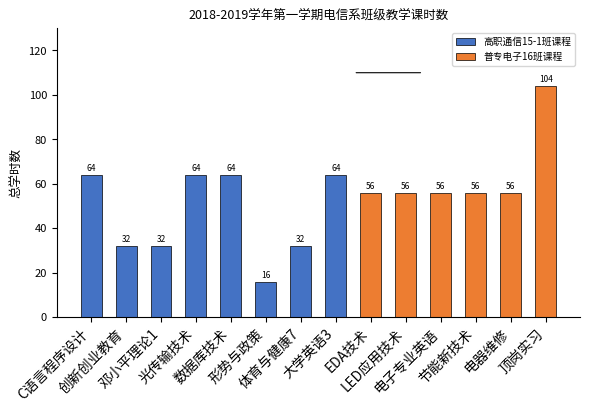

Rank the categories by value from lowest to highest.

形势与政策, 创新创业教育, 邓小平理论1, 体育与健康7, EDA技术, LED应用技术, 电子专业英语, 节能新技术, 电器维修, C语言程序设计, 光传输技术, 数据库技术, 大学英语3, 顶岗实习